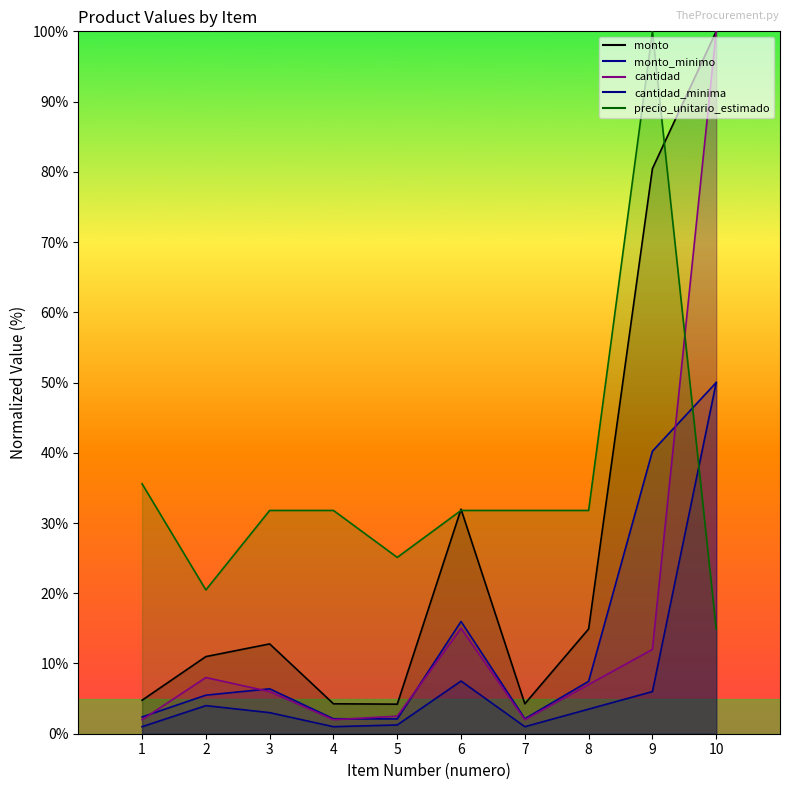

At which category does the chart reach its minimum across all series?

1